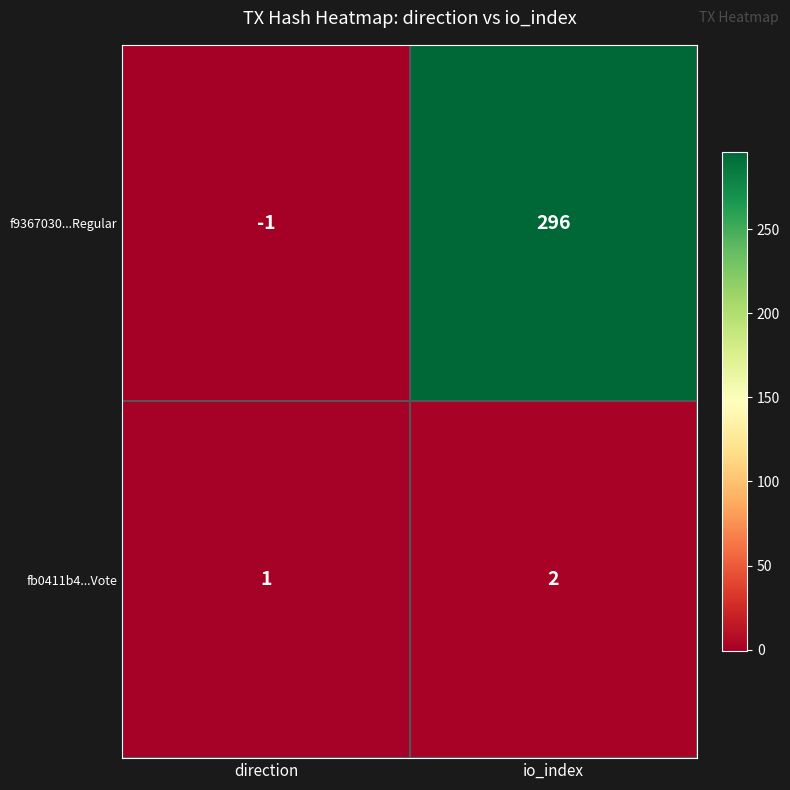

How many data points in fb0411b4...Vote are less than 2?

1